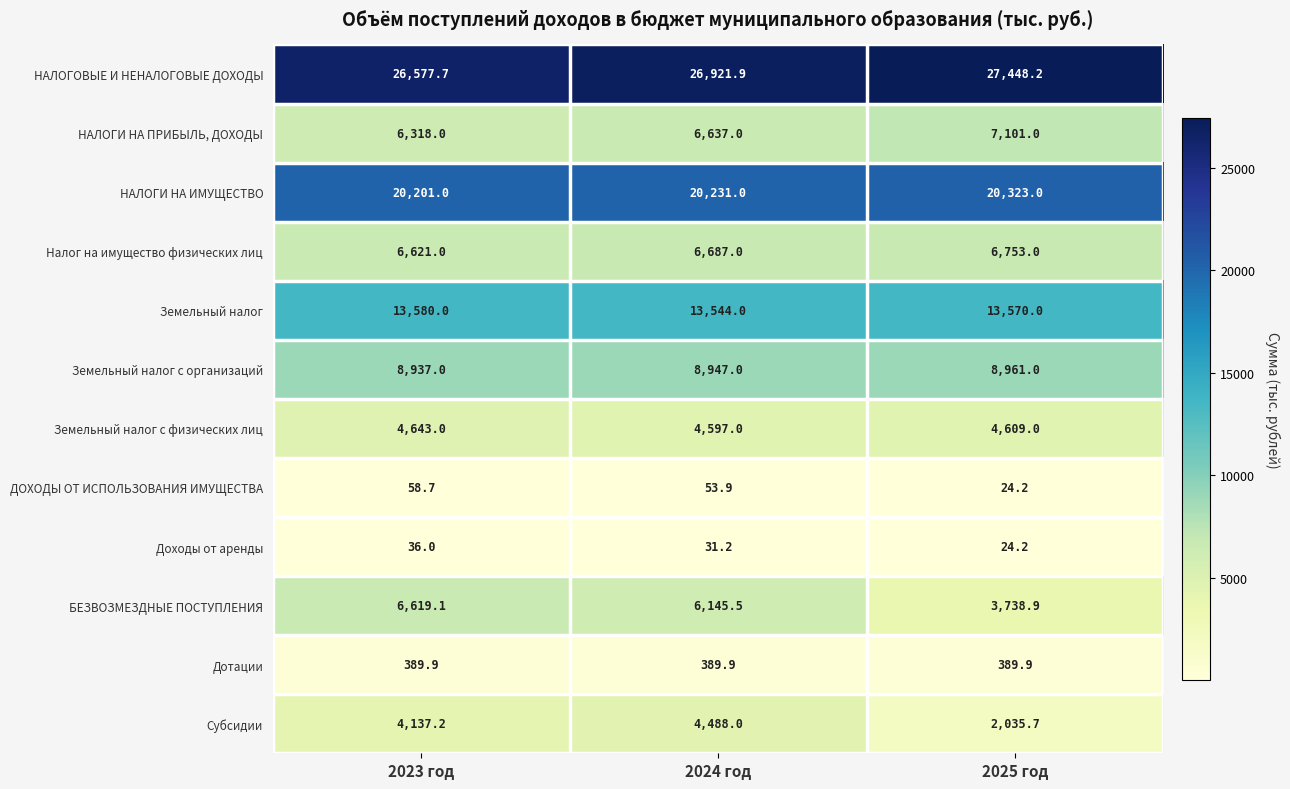

Which series changed the most between 2023 год and 2024 год?

БЕЗВОЗМЕЗДНЫЕ ПОСТУПЛЕНИЯ